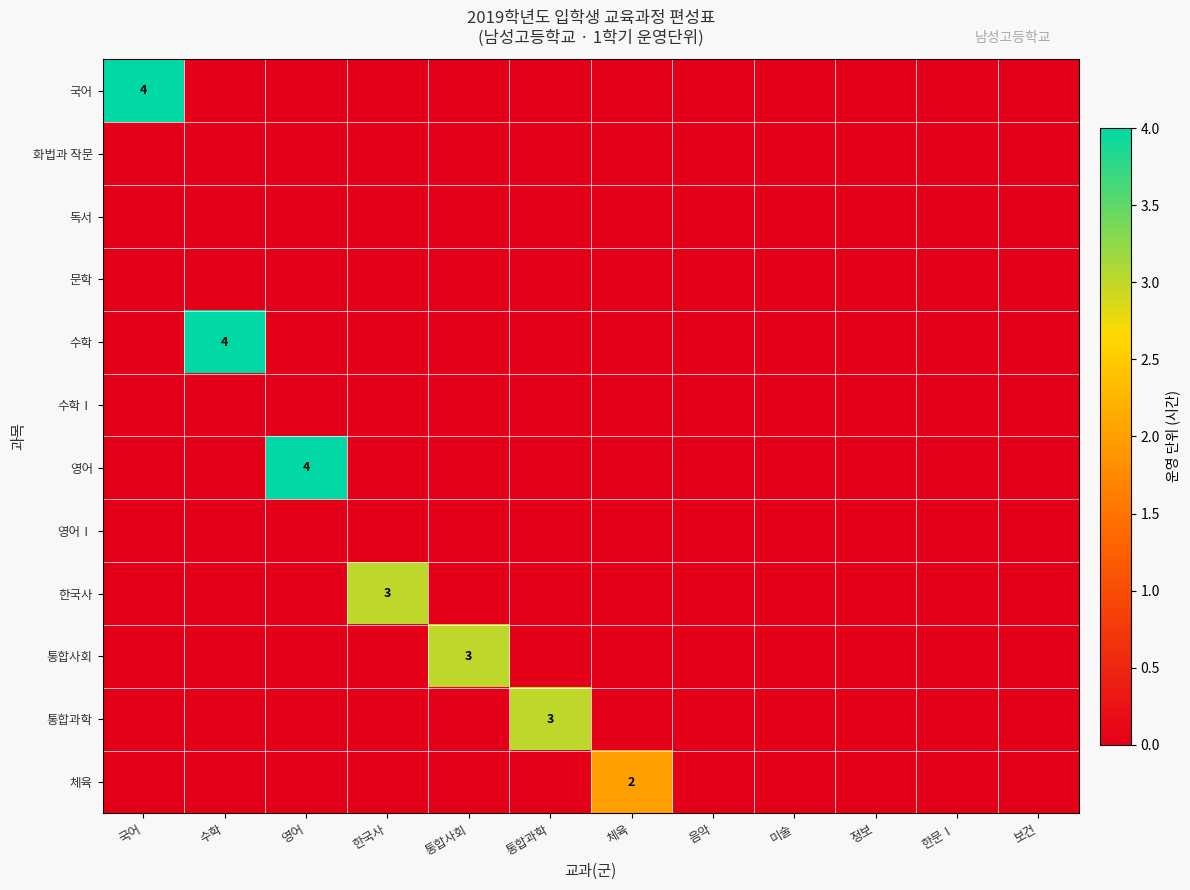

List the labels in order of 체육 value, smallest first.

국어, 수학, 영어, 한국사, 통합사회, 통합과학, 음악, 미술, 정보, 한문Ⅰ, 보건, 체육